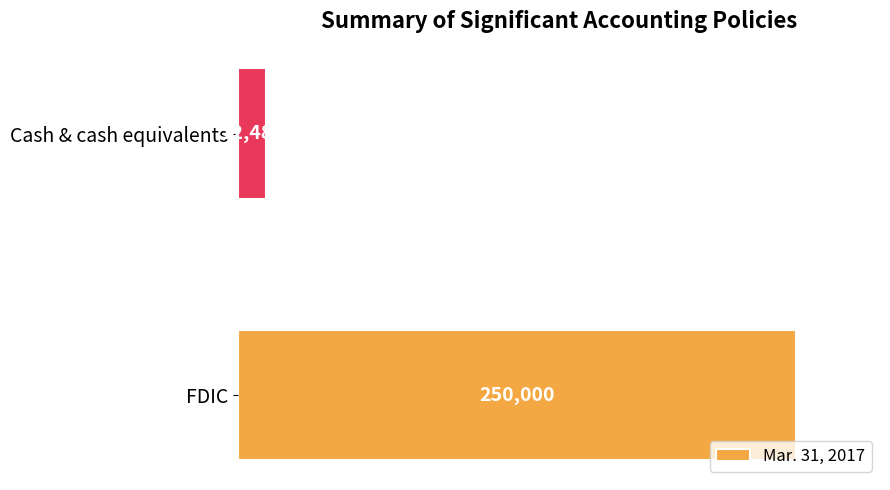

Approximately how many times larger is the value at FDIC compared to Cash & cash equivalents?

20.0